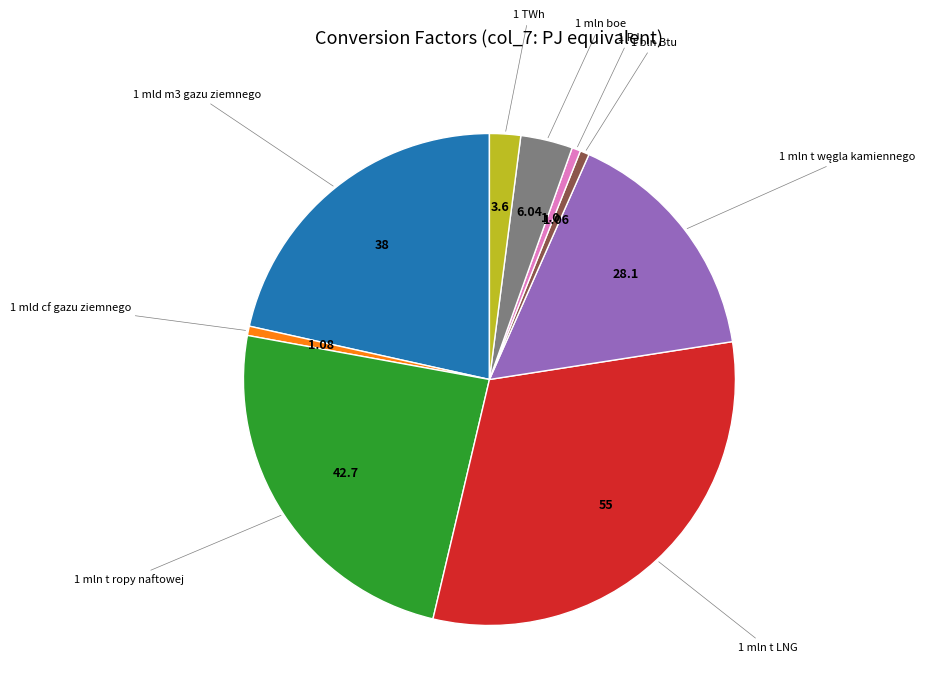

Is there any slice that represents more than half of the pie?

No